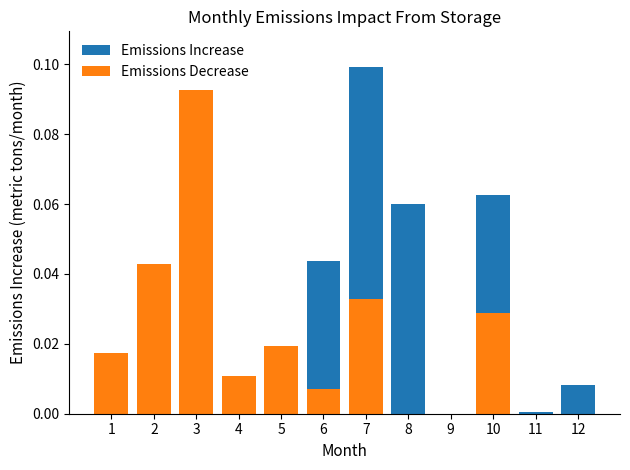

How many positive values does the Emissions Decrease series have?

8